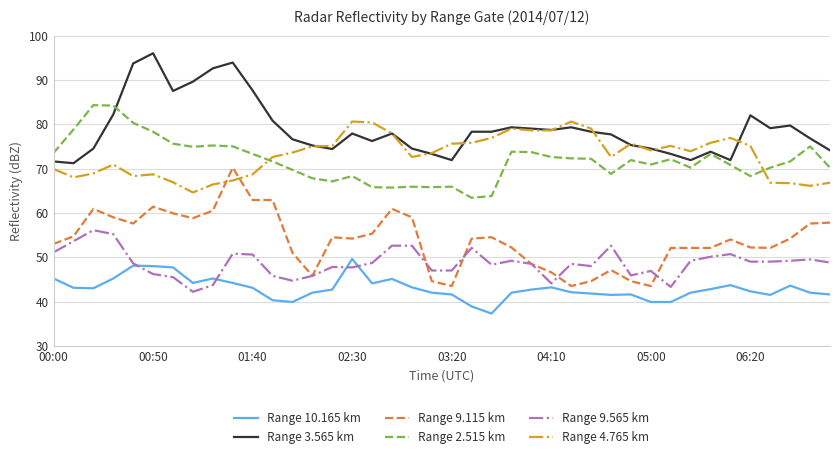

Rank the series by their maximum value, from lowest to highest.

Range 10.165 km, Range 9.565 km, Range 9.115 km, Range 4.765 km, Range 2.515 km, Range 3.565 km